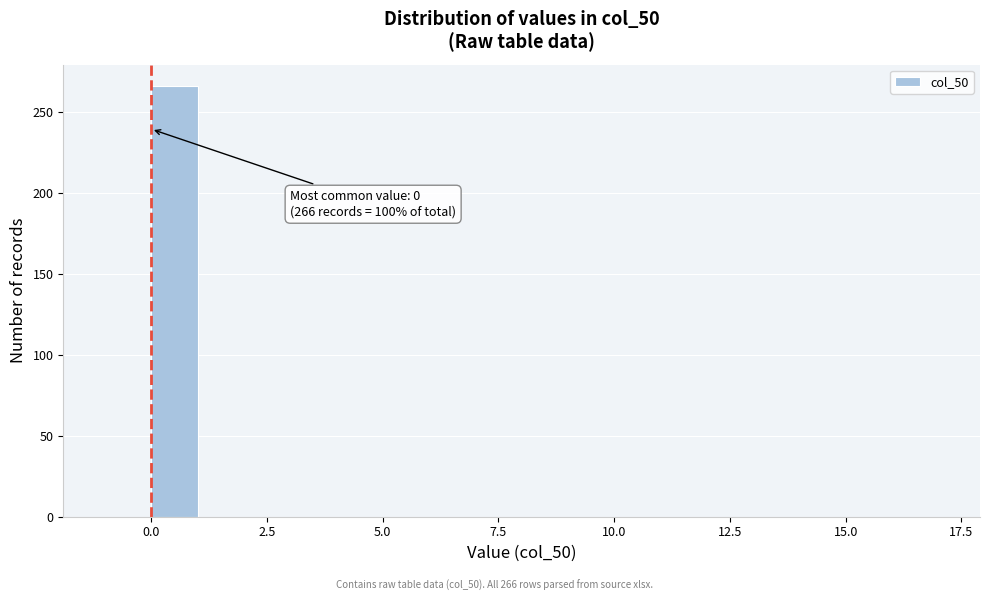

Read against the x-axis, roughly where is the centre of the tallest bar?

0.5